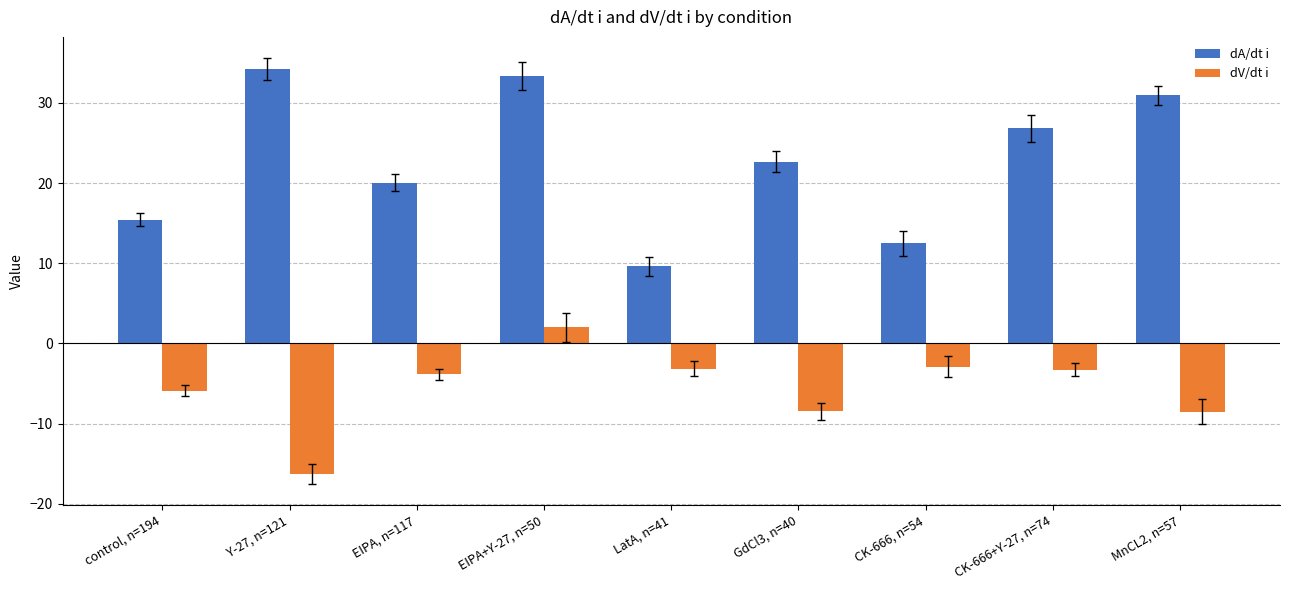

At which category is the sum across all series the highest?

EIPA+Y-27, n=50